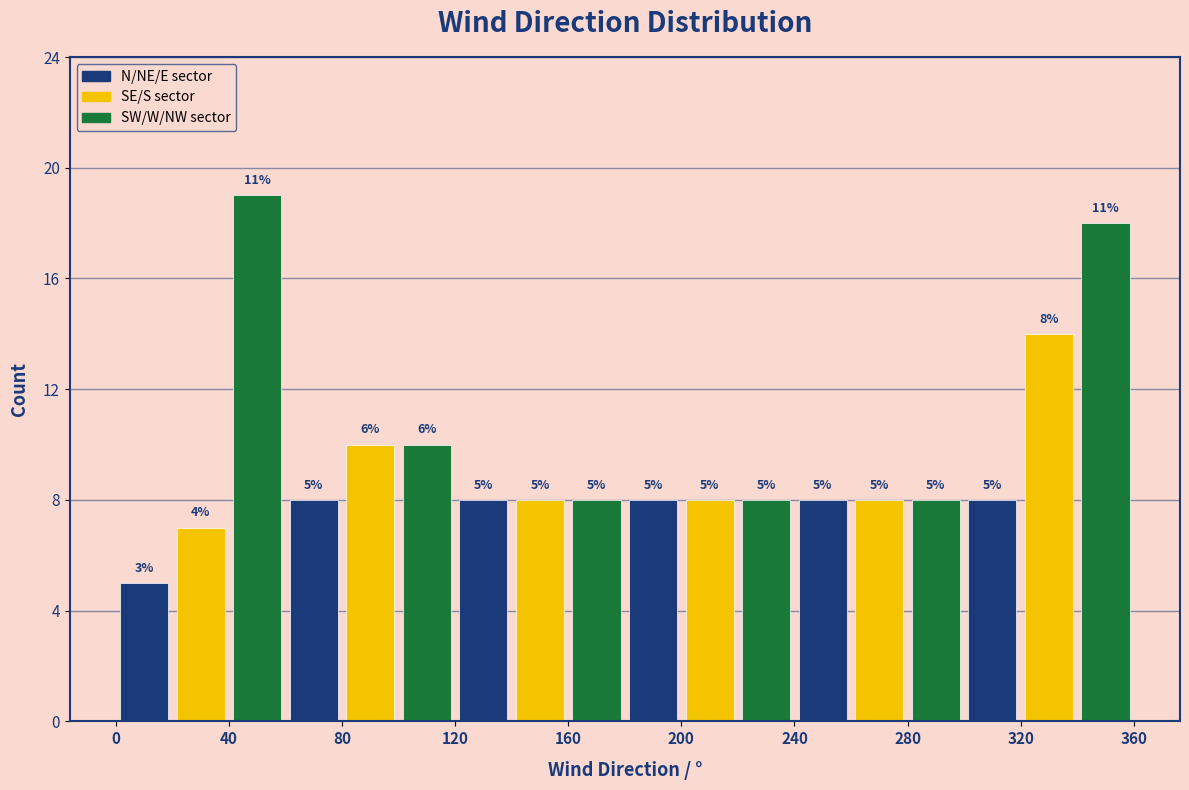

Which range on the x-axis has the tallest bar?

40 to 60